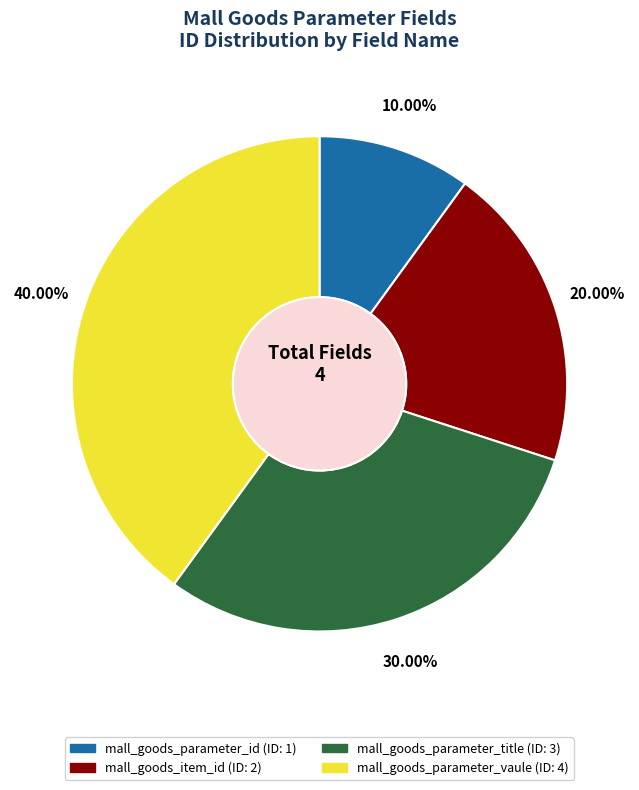

Which category has the biggest portion of the pie?

mall_goods_parameter_vaule